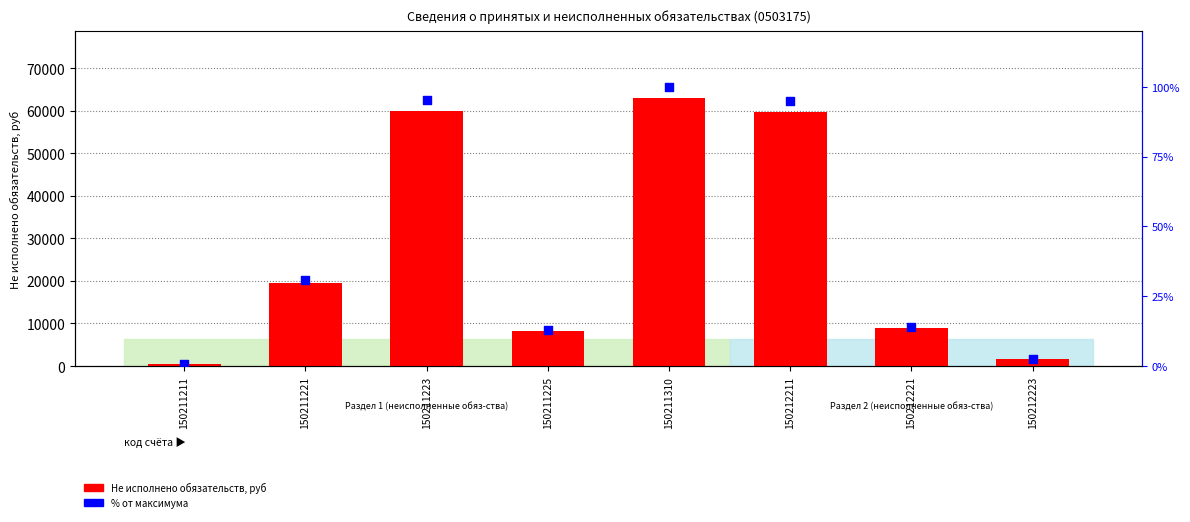

At which category is the sum across all series the highest?

150211310